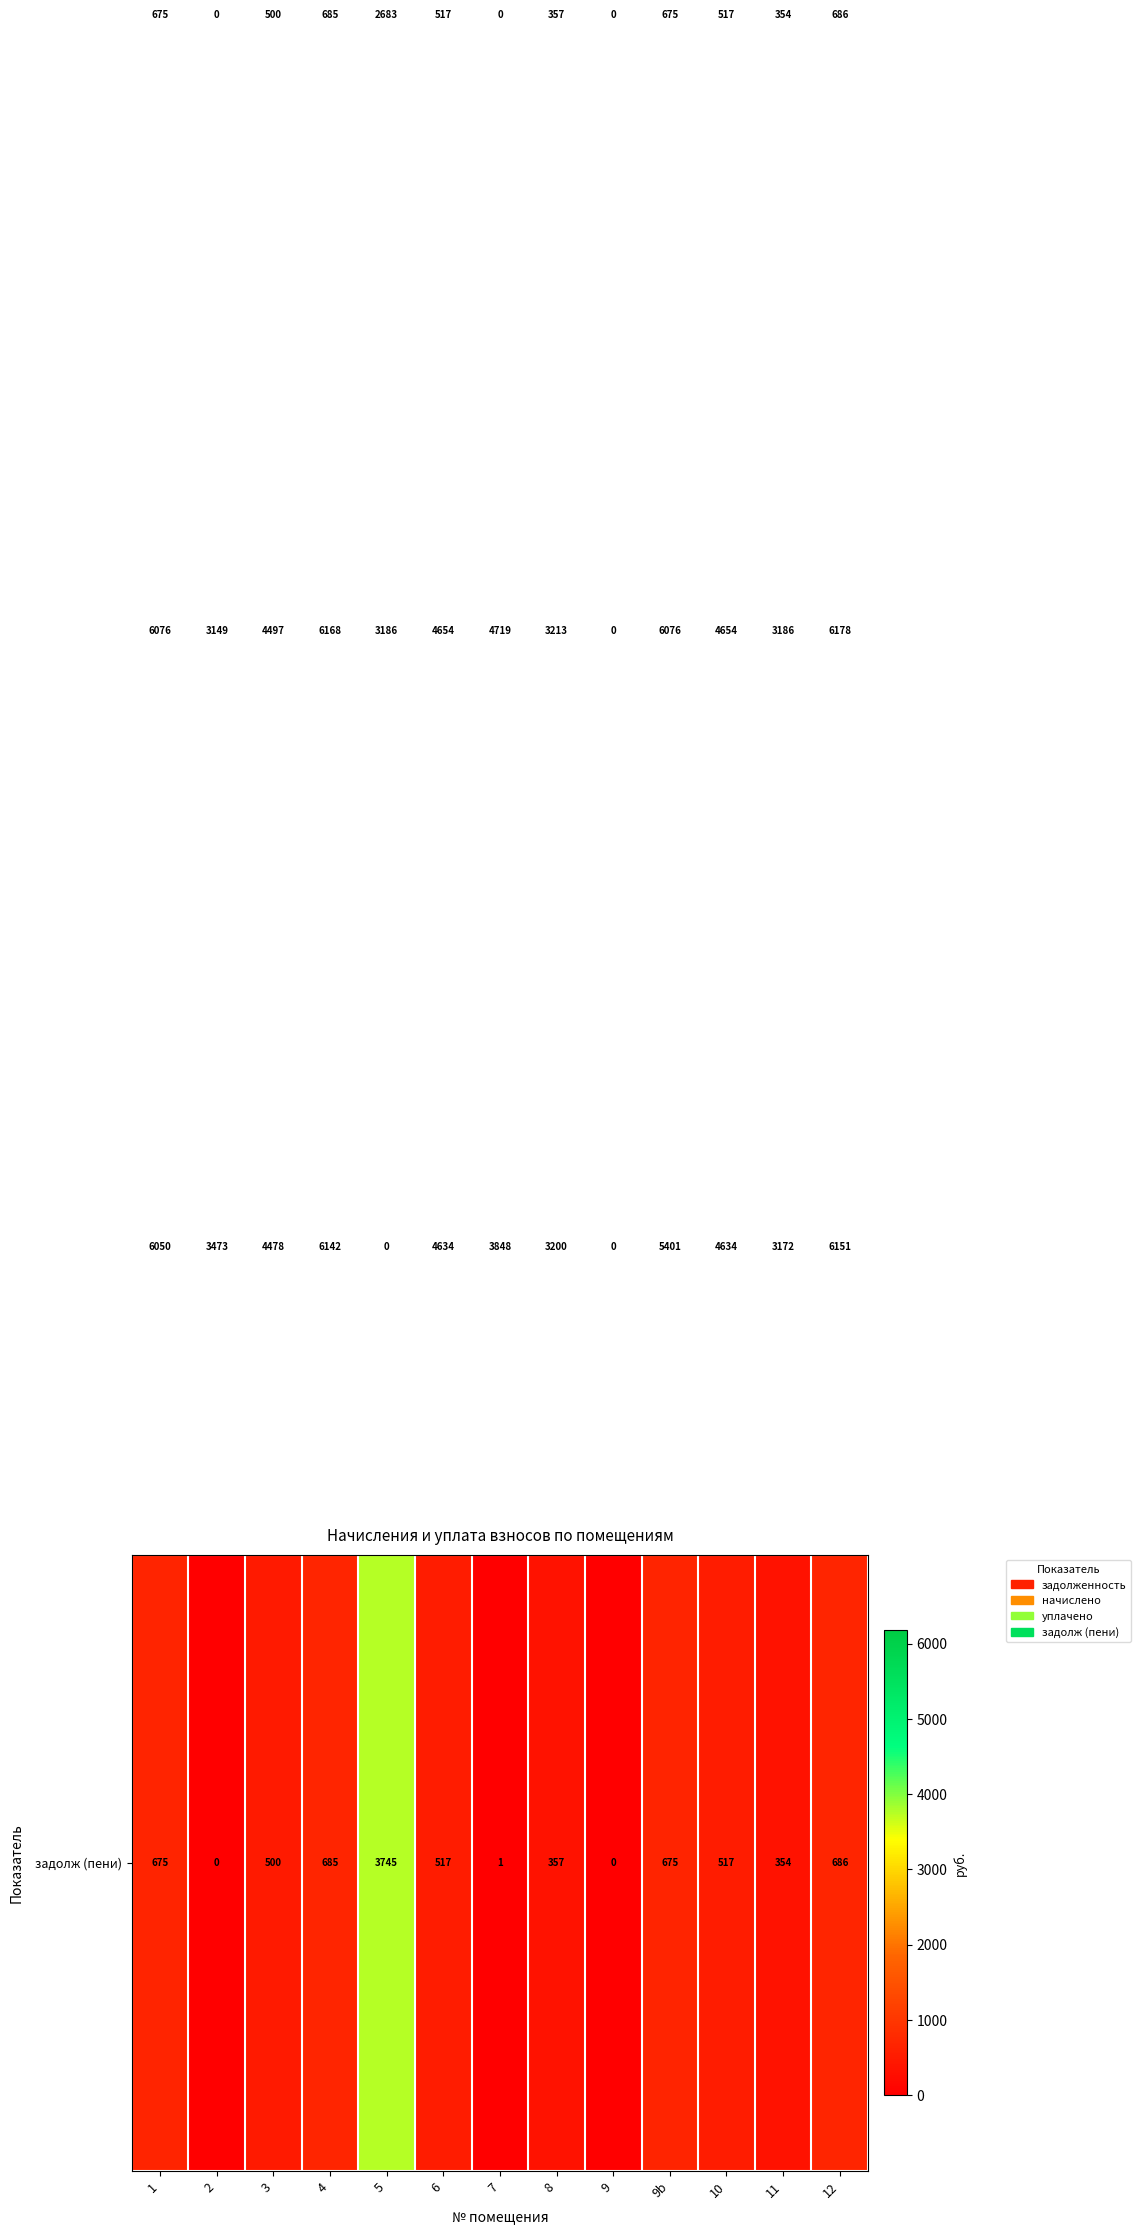

What is the difference between the highest and lowest values at 6?

4137